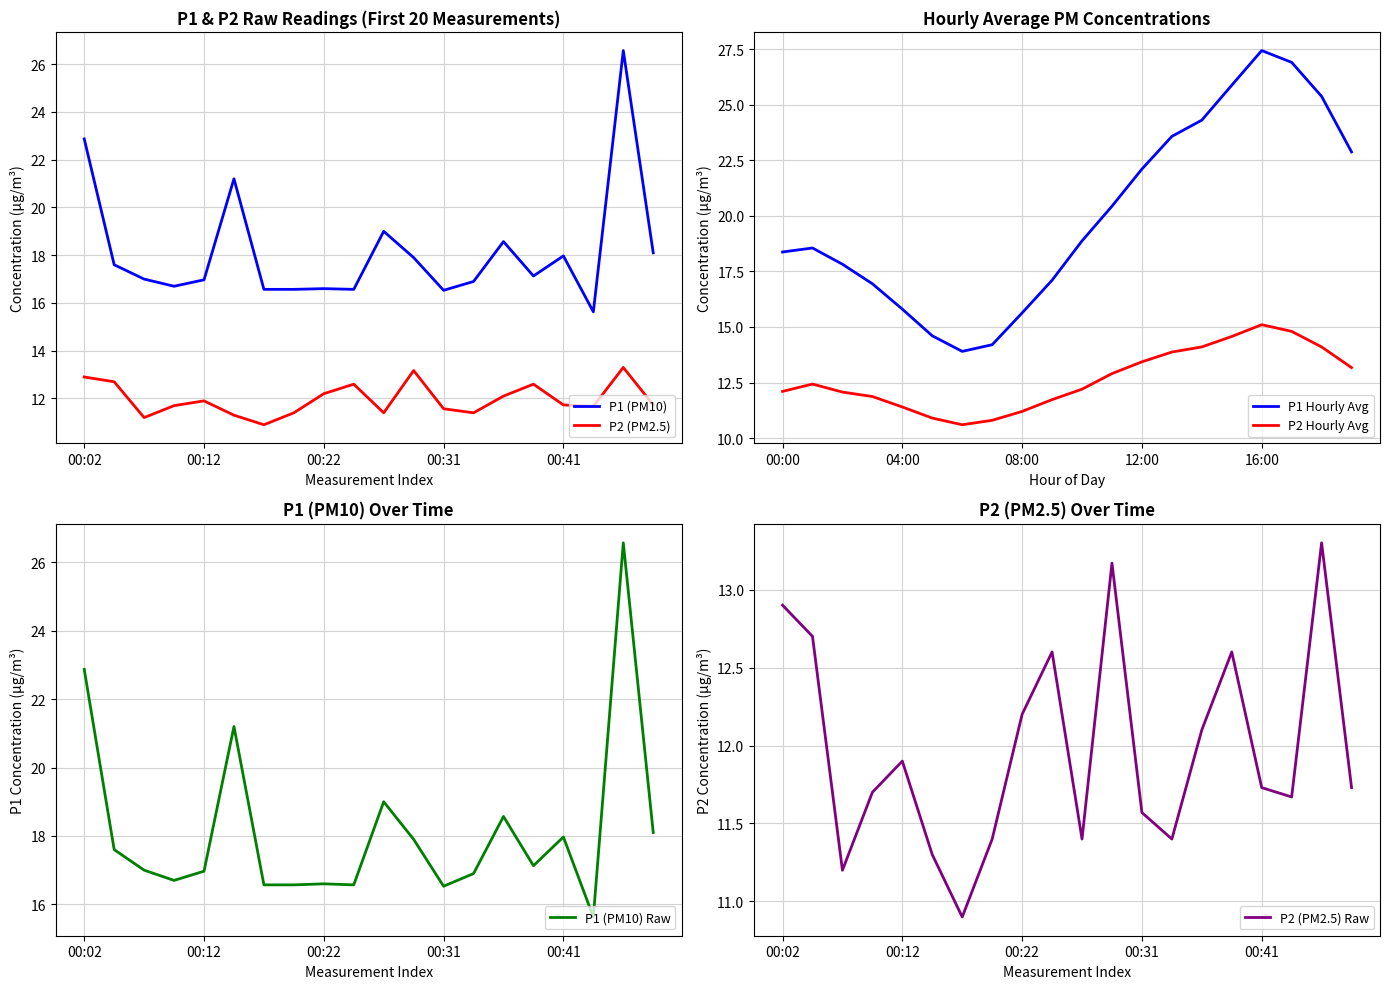

Between 13 and 5, which is larger?

5